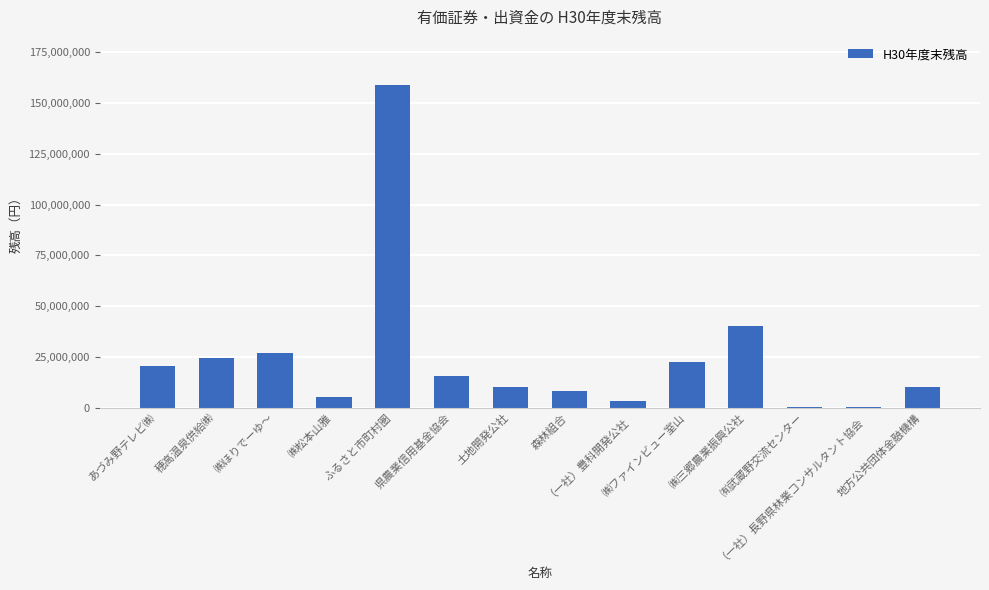

What is the sum of all values?

345305000